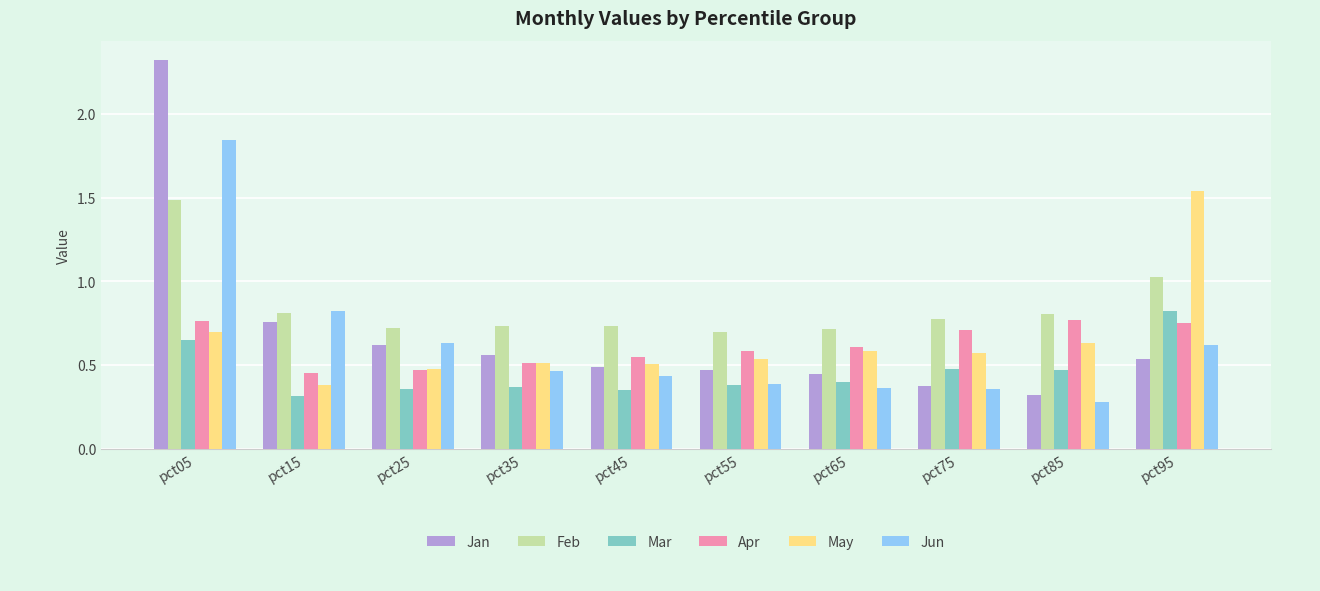

What is the sum of all Apr values?

6.2